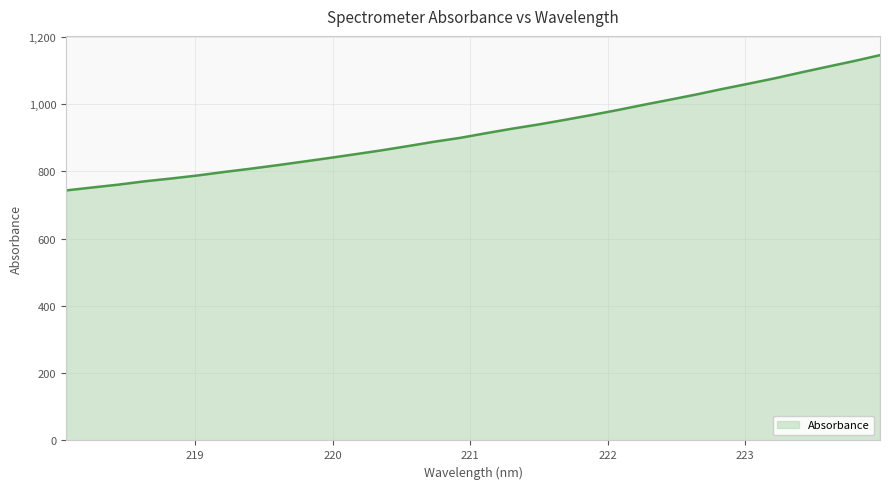

How many series are shown in this chart?

1